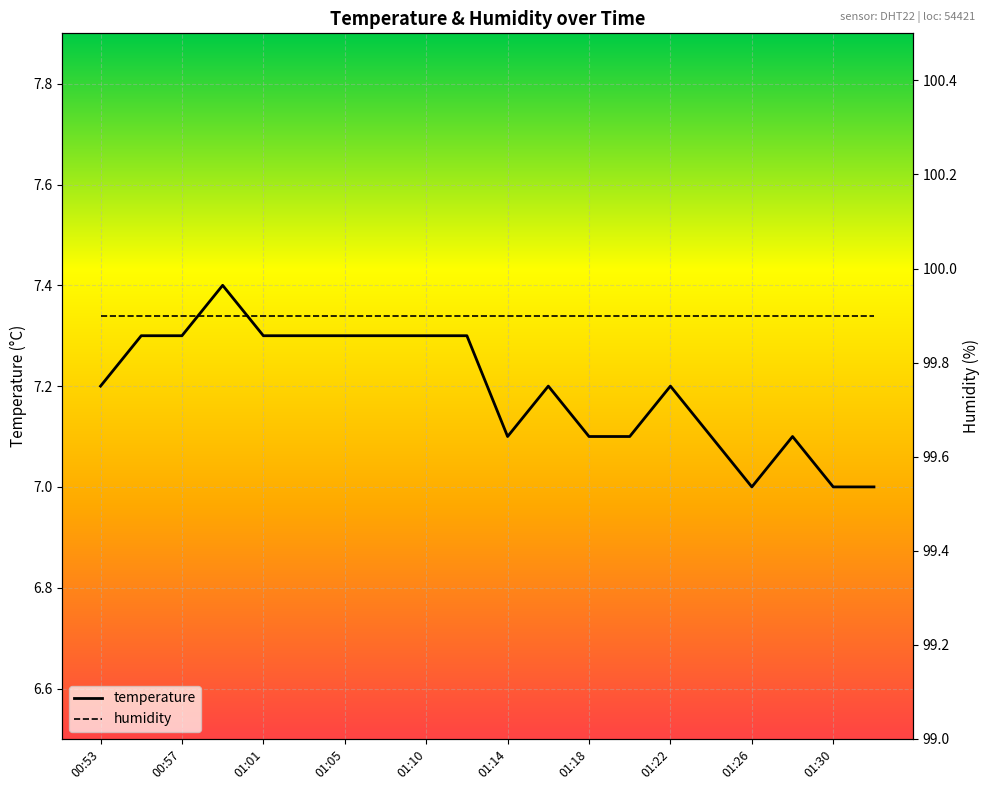

What is the sum of all humidity values?

1998.0